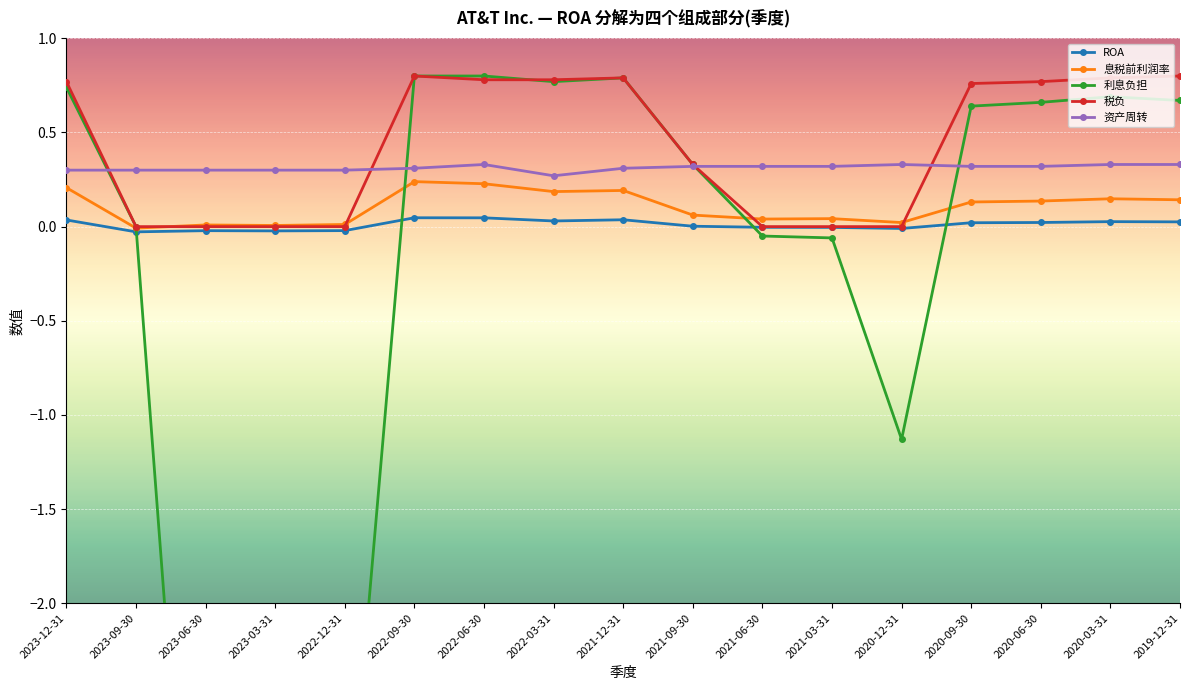

Is the value of 资产周转 at 2021-09-30 greater than the value of 利息负担 at 2021-03-31?

Yes